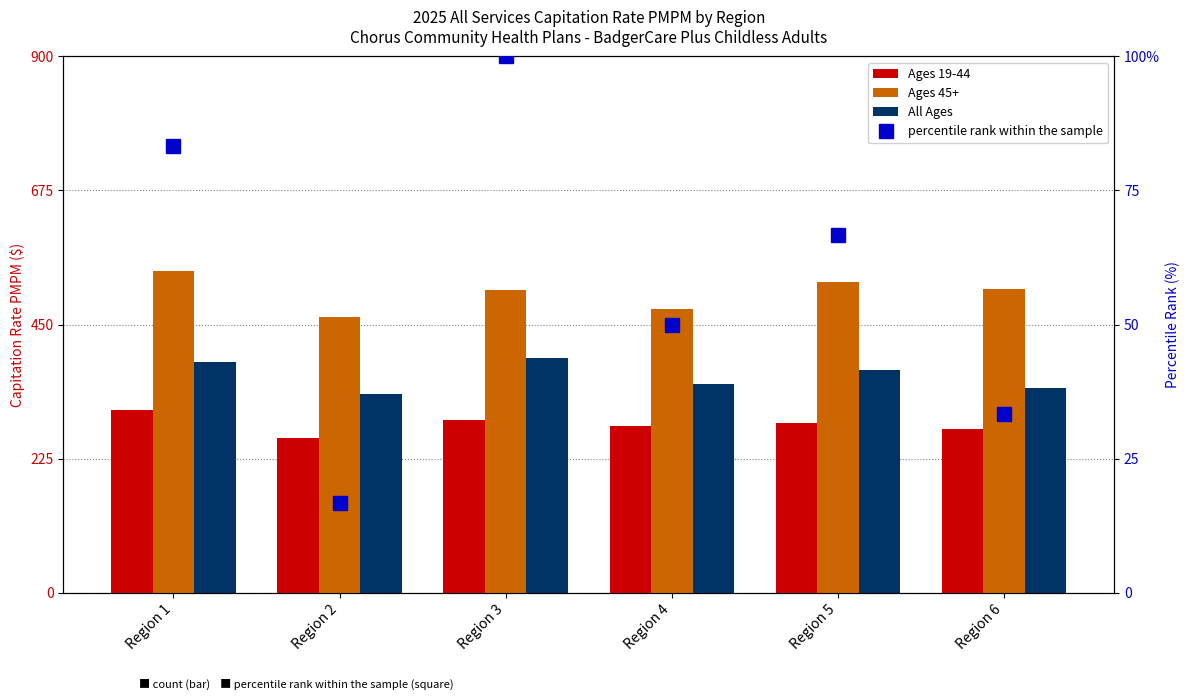

What is the value of the Ages 19-44 bar at the 4th from the left?

280.1